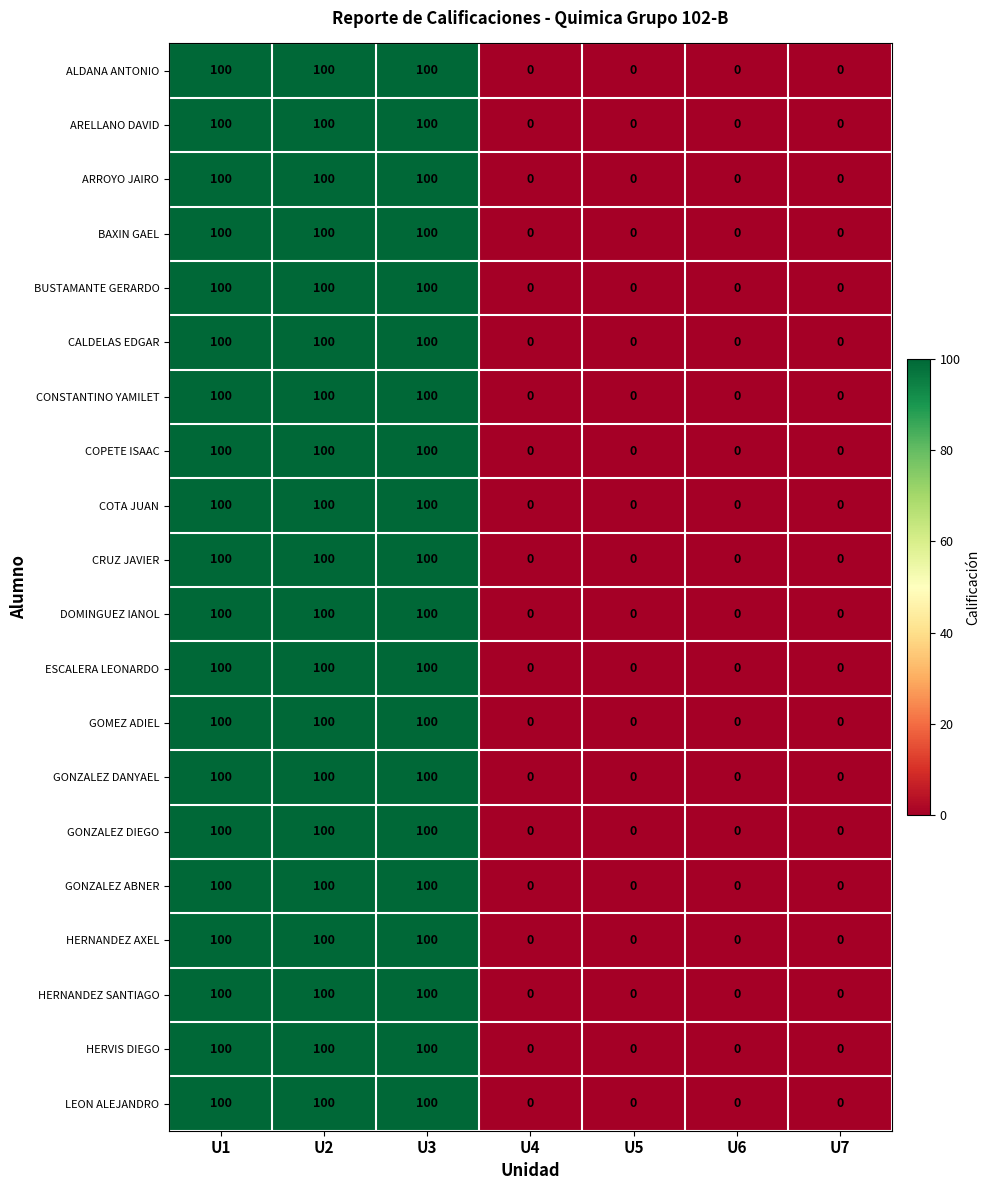

Count the CALDELAS EDGAR values in the range 0 to 100.

7